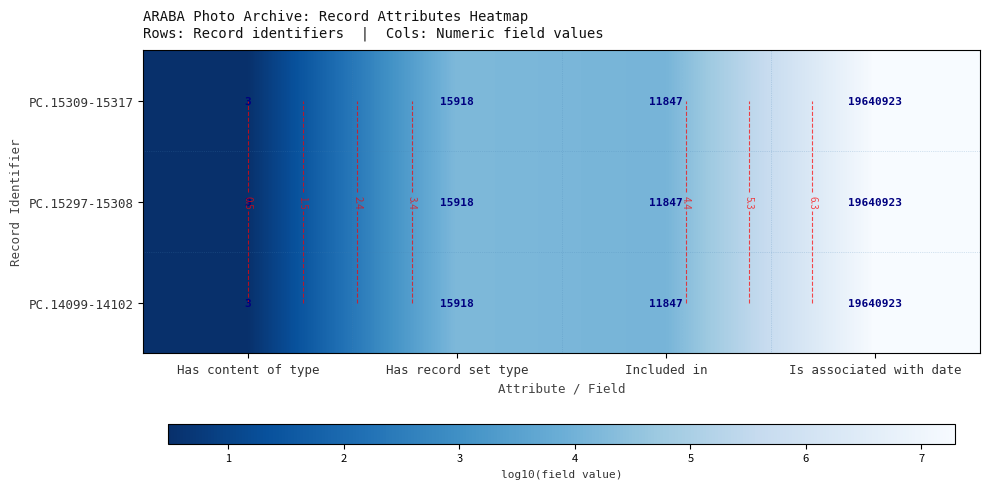

What is the sum of the PC.15309-15317 values at Is associated with date and Included in?

11.4